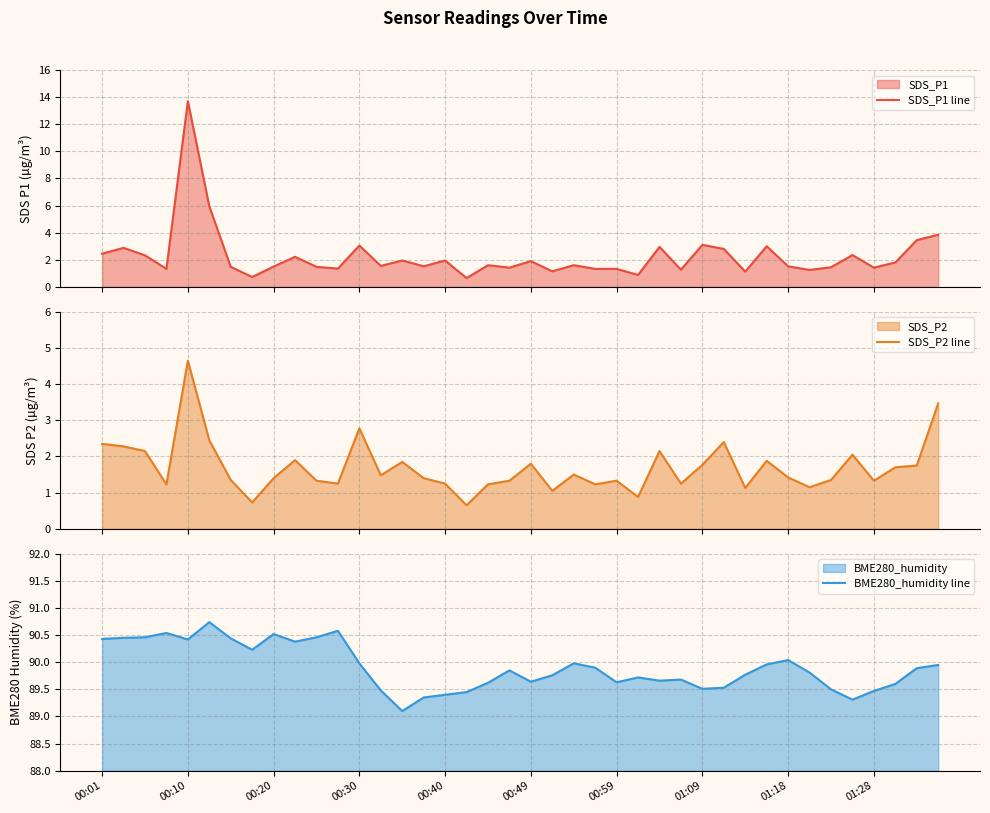

Between 18 and 37, which series saw the biggest shift?

SDS_P2 line